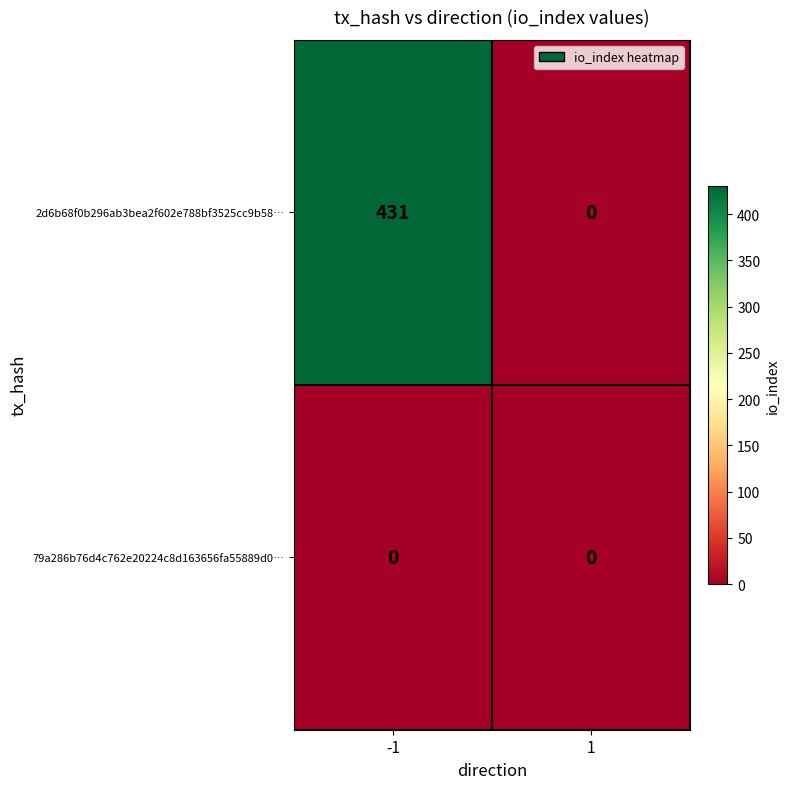

The value of 79a286b76d4c762e20224c8d163656fa55889d0… at -1 is 0. True or false?

True